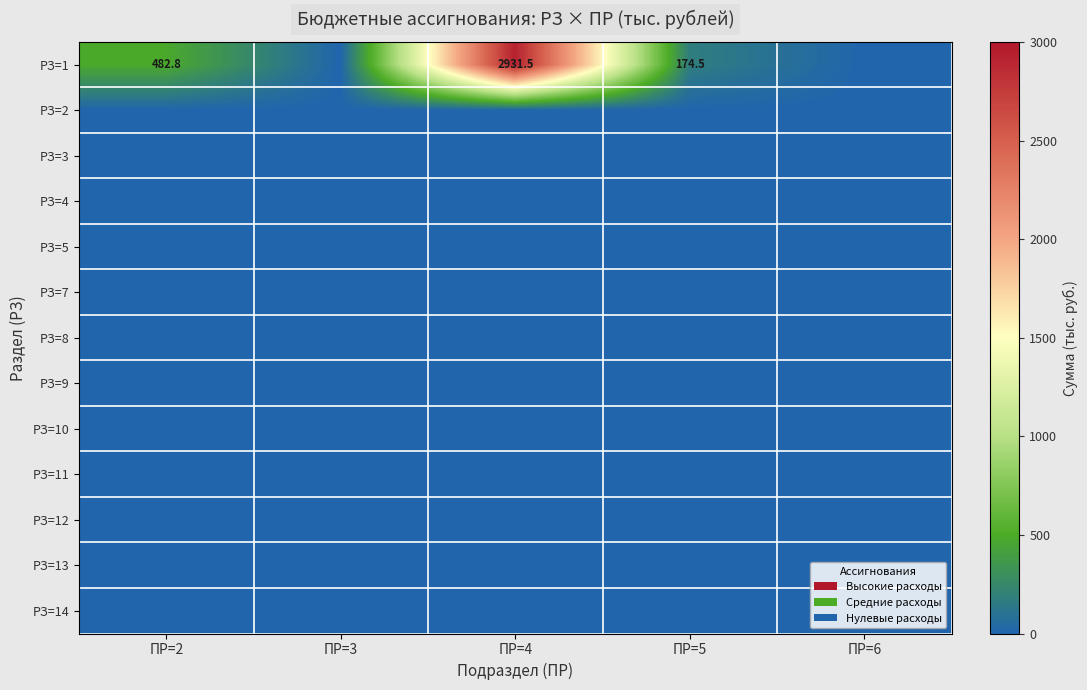

The РЗ=1 series shows 103.8 at ПР=2. True or false?

False